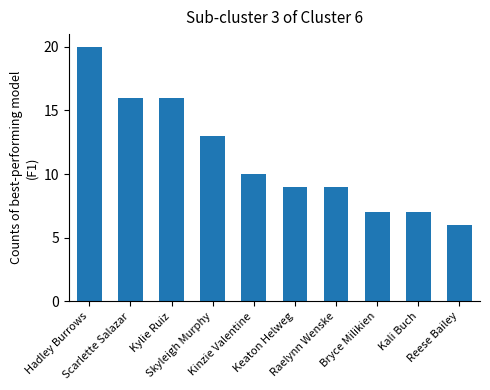

The chart shows a value of 16 at Kylie Ruiz. True or false?

True